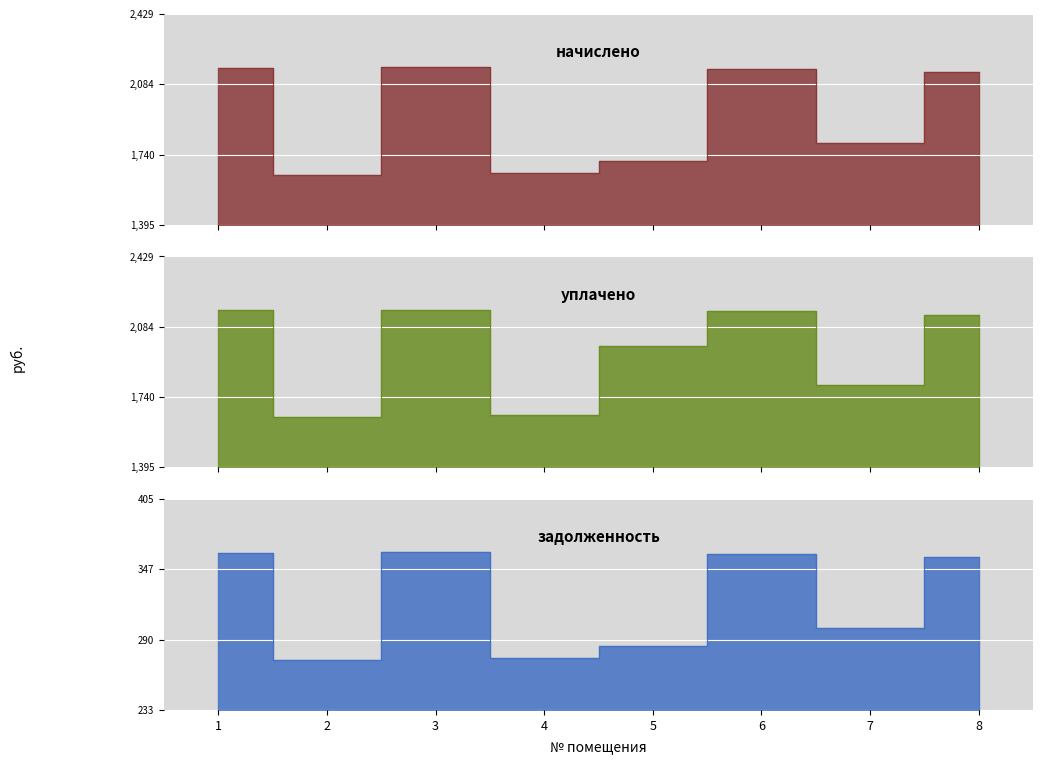

True or false: начислено and задолженность intersect in this chart.

False